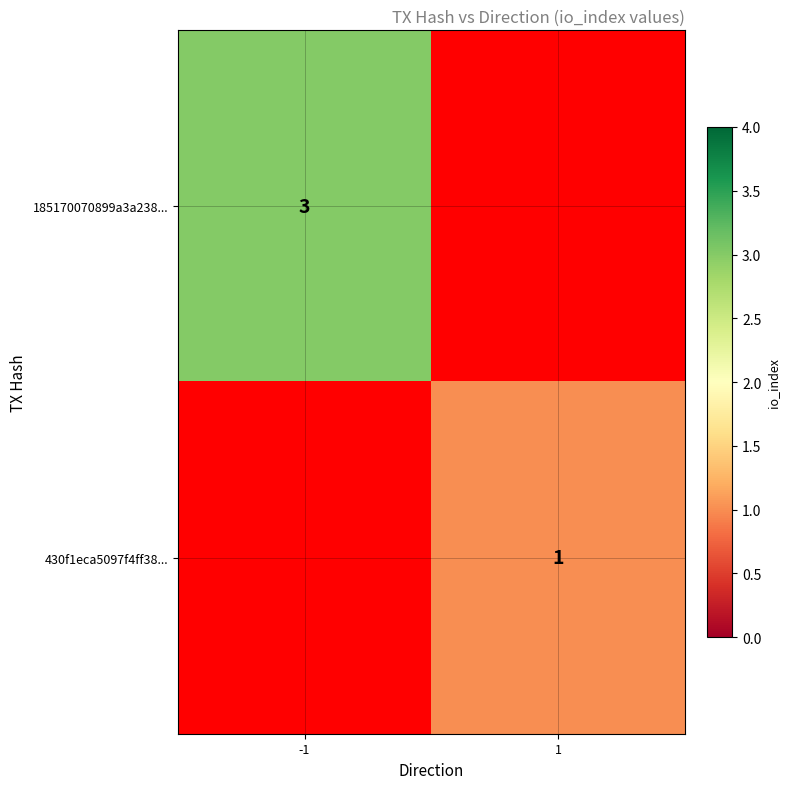

The value of 185170070899a3a238... at -1 is 3. True or false?

True